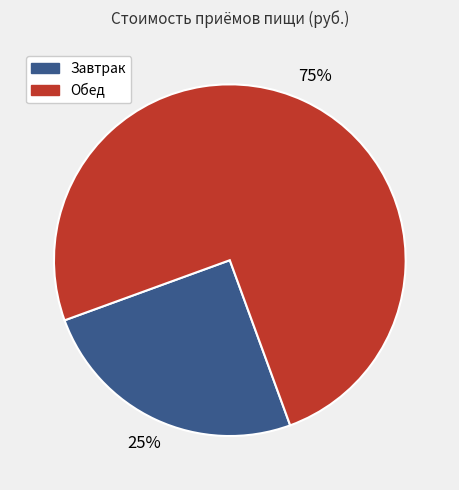

Is there any slice that represents more than half of the pie?

Yes